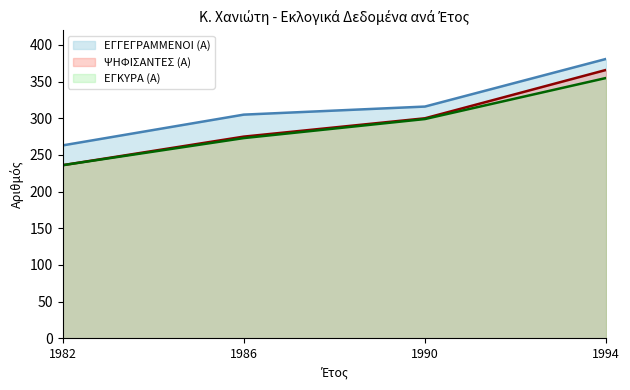

True or false: ΨΗΦΙΣΑΝΤΕΣ (Α) has a value of 342 at 1982.

False